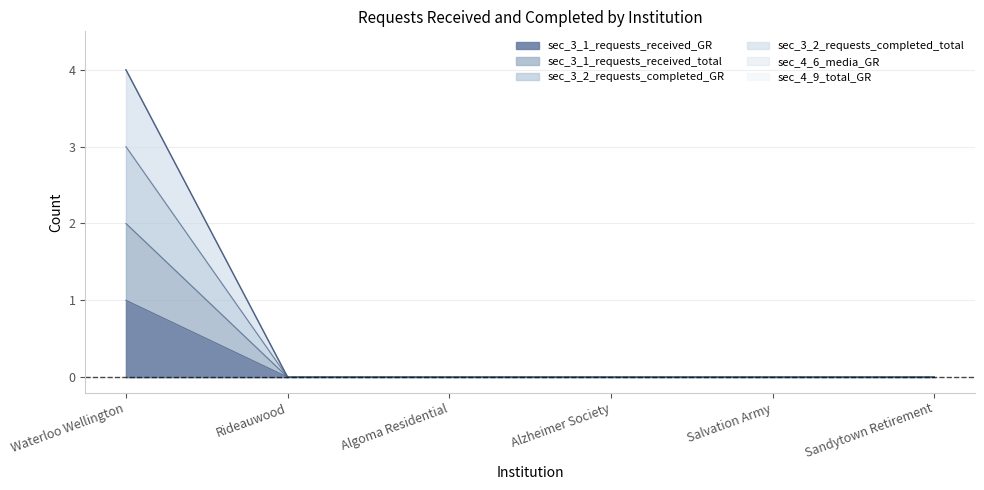

What is the label of the 5th point from the right?

Rideauwood